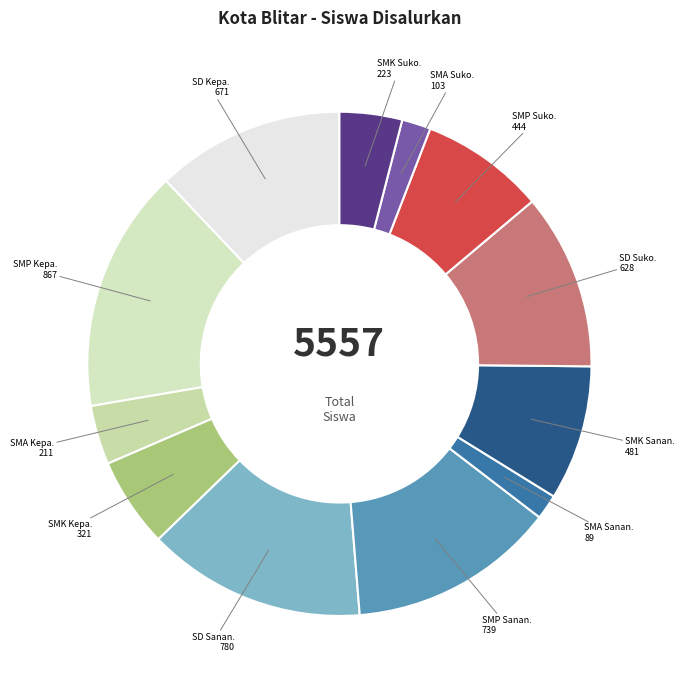

Rank the categories by value from lowest to highest.

SMA (Sananwetan), SMA (Sukorejo), SMA (Kepanjenkidul), SMK (Sukorejo), SMK (Kepanjenkidul), SMP (Sukorejo), SMK (Sananwetan), SD (Sukorejo), SD (Kepanjenkidul), SMP (Sananwetan), SD (Sananwetan), SMP (Kepanjenkidul)